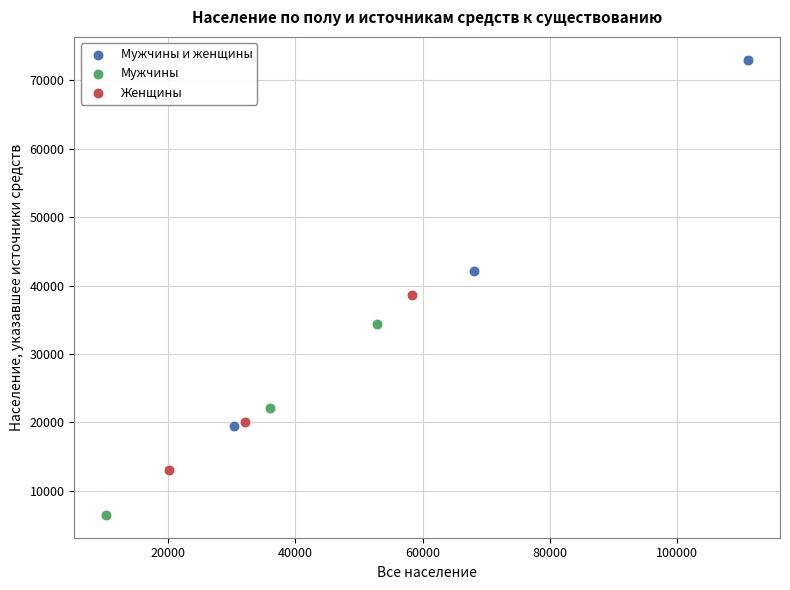

Which series has the widest spread of Y values?

Мужчины и женщины